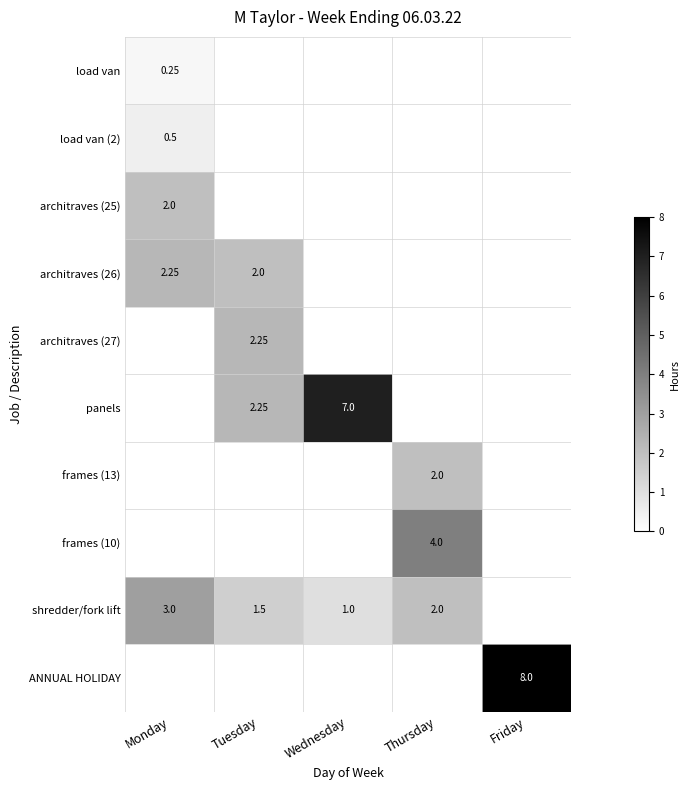

What is the sum of all panels values?

9.2